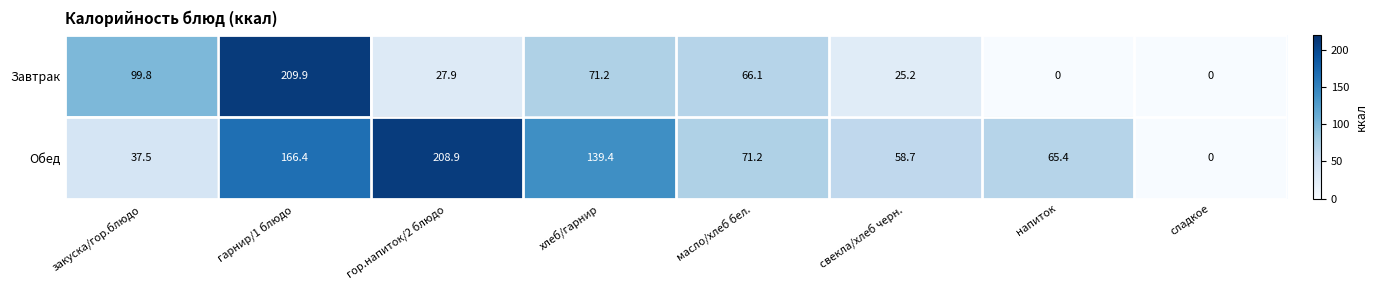

Rank the series at напиток from highest to lowest value.

Обед, Завтрак